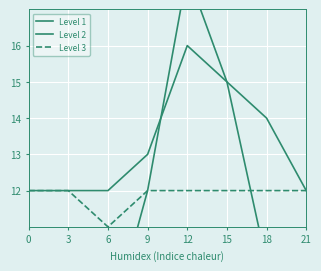

Between 9 and 18, which series saw the biggest shift?

Level 1